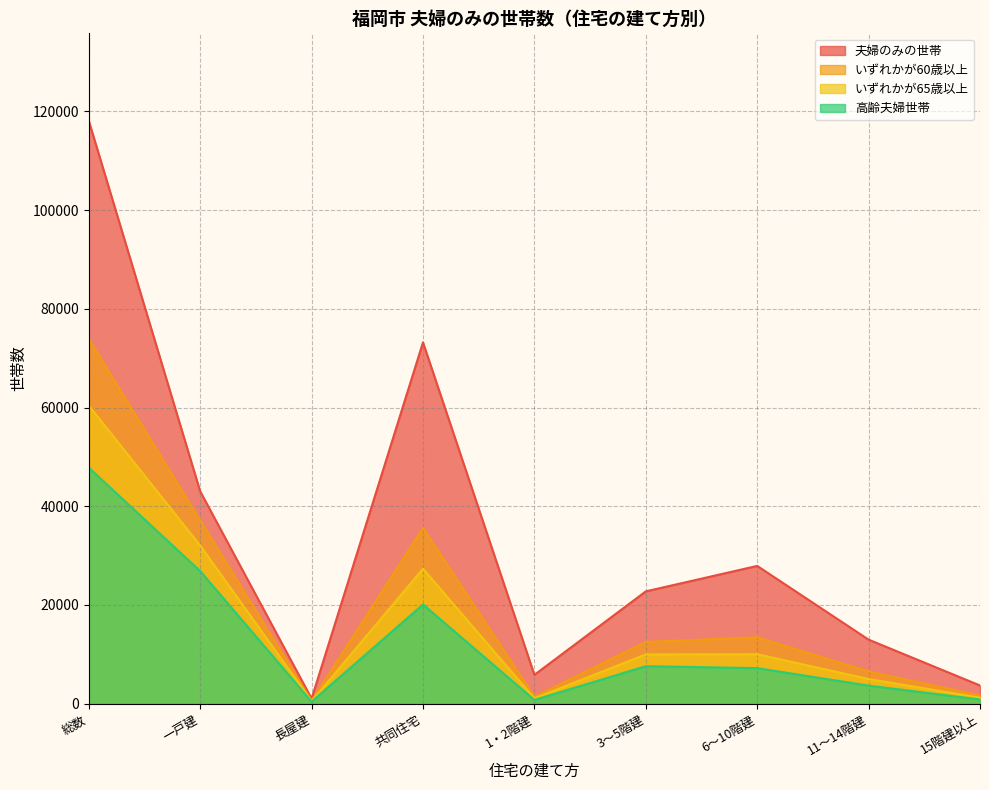

Reading left to right, transcribe all the data shown in this chart.

夫婦のみの世帯: 118091	43022	1033	73200	5851	22759	27916	12980	3694
いずれかが60歳以上: 73944	37133	599	35625	1425	12519	13462	6540	1679
いずれかが65歳以上: 60409	32050	512	27345	1101	9990	10023	5000	1231
高齢夫婦世帯: 47820	26872	417	20103	768	7601	7208	3667	859